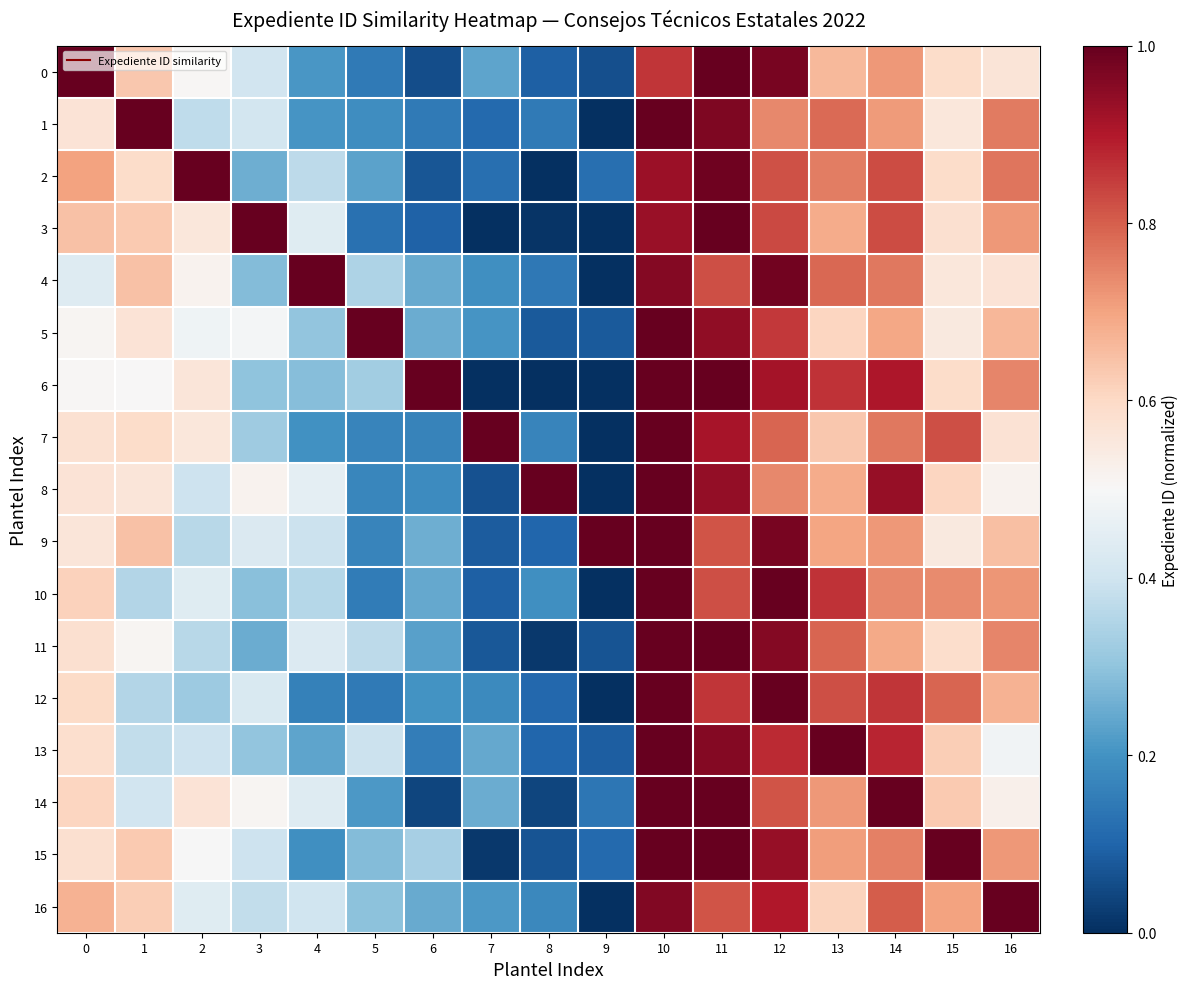

Reading left to right, extract all data points from this chart.

0: 0=1.0	1=0.6	2=0.5	3=0.4	4=0.2	5=0.1	6=0.1	7=0.2	8=0.1	9=0.1	10=0.9	11=1.0	12=1.0	13=0.7	14=0.7	15=0.6	16=0.6
1: 0=0.6	1=1.0	2=0.4	3=0.4	4=0.2	5=0.2	6=0.1	7=0.1	8=0.1	9=0.0	10=1.0	11=1.0	12=0.7	13=0.8	14=0.7	15=0.6	16=0.8
2: 0=0.7	1=0.6	2=1.0	3=0.3	4=0.4	5=0.2	6=0.1	7=0.1	8=0.0	9=0.1	10=0.9	11=1.0	12=0.8	13=0.8	14=0.8	15=0.6	16=0.8
3: 0=0.6	1=0.6	2=0.6	3=1.0	4=0.4	5=0.1	6=0.1	7=0.0	8=0.0	9=0.0	10=0.9	11=1.0	12=0.8	13=0.7	14=0.8	15=0.6	16=0.7
4: 0=0.4	1=0.6	2=0.5	3=0.3	4=1.0	5=0.3	6=0.2	7=0.2	8=0.1	9=0.0	10=1.0	11=0.8	12=1.0	13=0.8	14=0.8	15=0.6	16=0.6
5: 0=0.5	1=0.6	2=0.5	3=0.5	4=0.3	5=1.0	6=0.3	7=0.2	8=0.1	9=0.1	10=1.0	11=0.9	12=0.9	13=0.6	14=0.7	15=0.5	16=0.7
6: 0=0.5	1=0.5	2=0.6	3=0.3	4=0.3	5=0.3	6=1.0	7=0.0	8=0.0	9=0.0	10=1.0	11=1.0	12=0.9	13=0.9	14=0.9	15=0.6	16=0.7
7: 0=0.6	1=0.6	2=0.6	3=0.3	4=0.2	5=0.2	6=0.2	7=1.0	8=0.2	9=0.0	10=1.0	11=0.9	12=0.8	13=0.6	14=0.8	15=0.8	16=0.6
8: 0=0.6	1=0.6	2=0.4	3=0.5	4=0.5	5=0.2	6=0.2	7=0.1	8=1.0	9=0.0	10=1.0	11=0.9	12=0.7	13=0.7	14=0.9	15=0.6	16=0.5
9: 0=0.6	1=0.6	2=0.4	3=0.4	4=0.4	5=0.2	6=0.3	7=0.1	8=0.1	9=1.0	10=1.0	11=0.8	12=1.0	13=0.7	14=0.7	15=0.5	16=0.7
10: 0=0.6	1=0.4	2=0.4	3=0.3	4=0.4	5=0.2	6=0.2	7=0.1	8=0.2	9=0.0	10=1.0	11=0.8	12=1.0	13=0.9	14=0.7	15=0.7	16=0.7
11: 0=0.6	1=0.5	2=0.4	3=0.3	4=0.4	5=0.4	6=0.2	7=0.1	8=0.0	9=0.1	10=1.0	11=1.0	12=1.0	13=0.8	14=0.7	15=0.6	16=0.7
12: 0=0.6	1=0.4	2=0.3	3=0.4	4=0.2	5=0.1	6=0.2	7=0.2	8=0.1	9=0.0	10=1.0	11=0.9	12=1.0	13=0.8	14=0.9	15=0.8	16=0.7
13: 0=0.6	1=0.4	2=0.4	3=0.3	4=0.2	5=0.4	6=0.2	7=0.2	8=0.1	9=0.1	10=1.0	11=1.0	12=0.9	13=1.0	14=0.9	15=0.6	16=0.5
14: 0=0.6	1=0.4	2=0.6	3=0.5	4=0.4	5=0.2	6=0.0	7=0.3	8=0.0	9=0.1	10=1.0	11=1.0	12=0.8	13=0.7	14=1.0	15=0.6	16=0.5
15: 0=0.6	1=0.6	2=0.5	3=0.4	4=0.2	5=0.3	6=0.3	7=0.0	8=0.1	9=0.1	10=1.0	11=1.0	12=0.9	13=0.7	14=0.8	15=1.0	16=0.7
16: 0=0.7	1=0.6	2=0.4	3=0.4	4=0.4	5=0.3	6=0.2	7=0.2	8=0.2	9=0.0	10=1.0	11=0.8	12=0.9	13=0.6	14=0.8	15=0.7	16=1.0